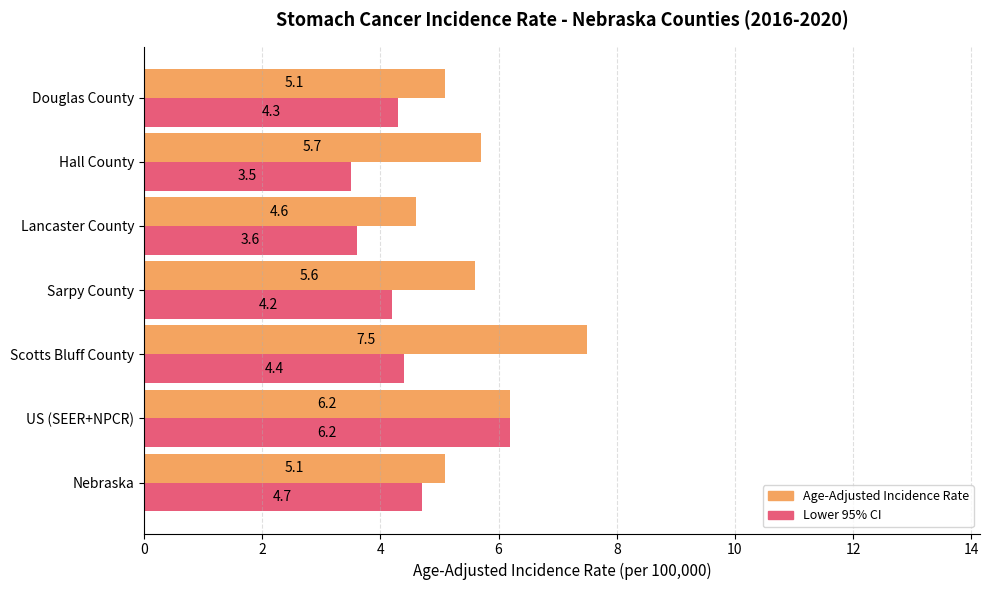

Which series has the widest spread of values?

Age-Adjusted Incidence Rate